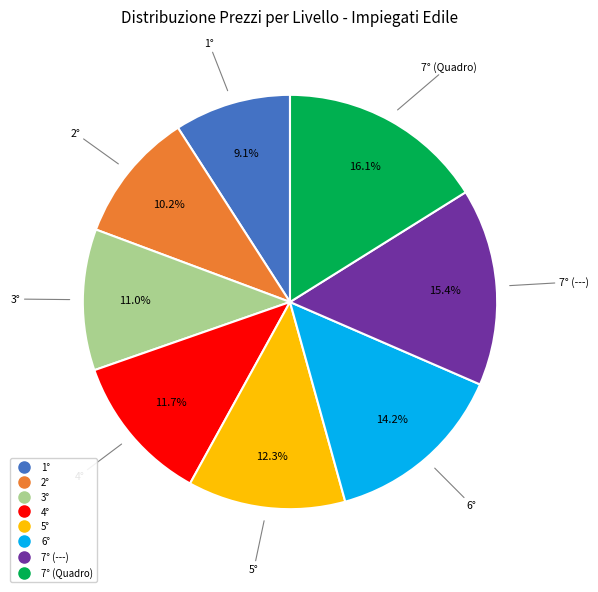

What percentage do 6° and 3° together represent?

25.2%